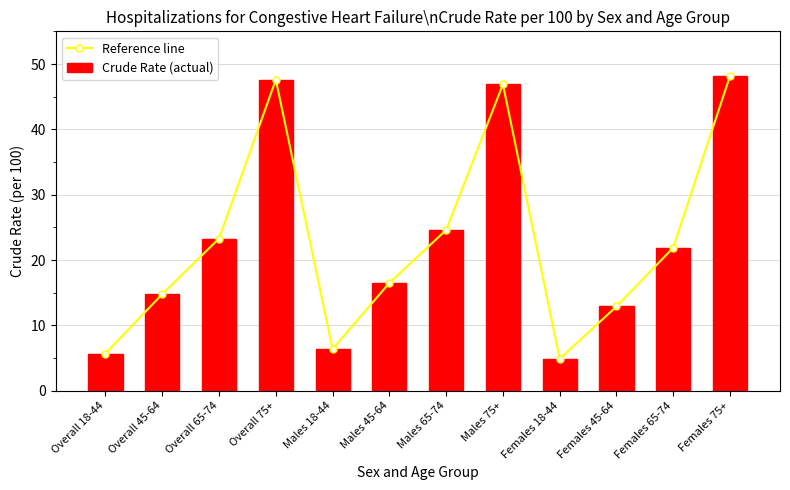

List the labels in order of Crude Rate (actual) value, smallest first.

Females 18-44, Overall 18-44, Males 18-44, Females 45-64, Overall 45-64, Males 45-64, Females 65-74, Overall 65-74, Males 65-74, Males 75+, Overall 75+, Females 75+